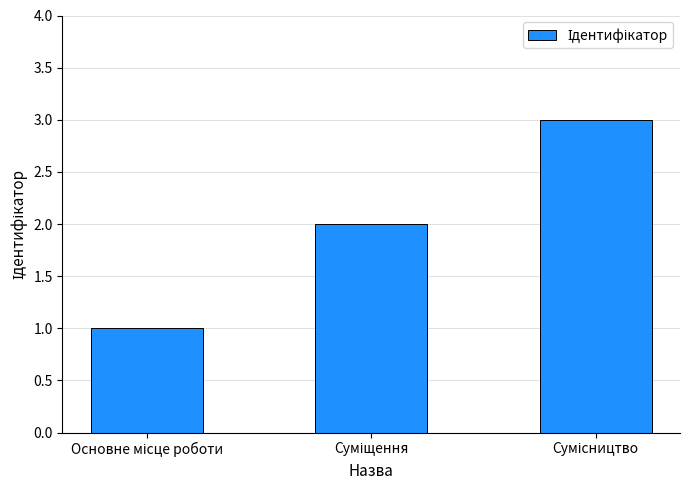

What is the greatest value displayed?

3